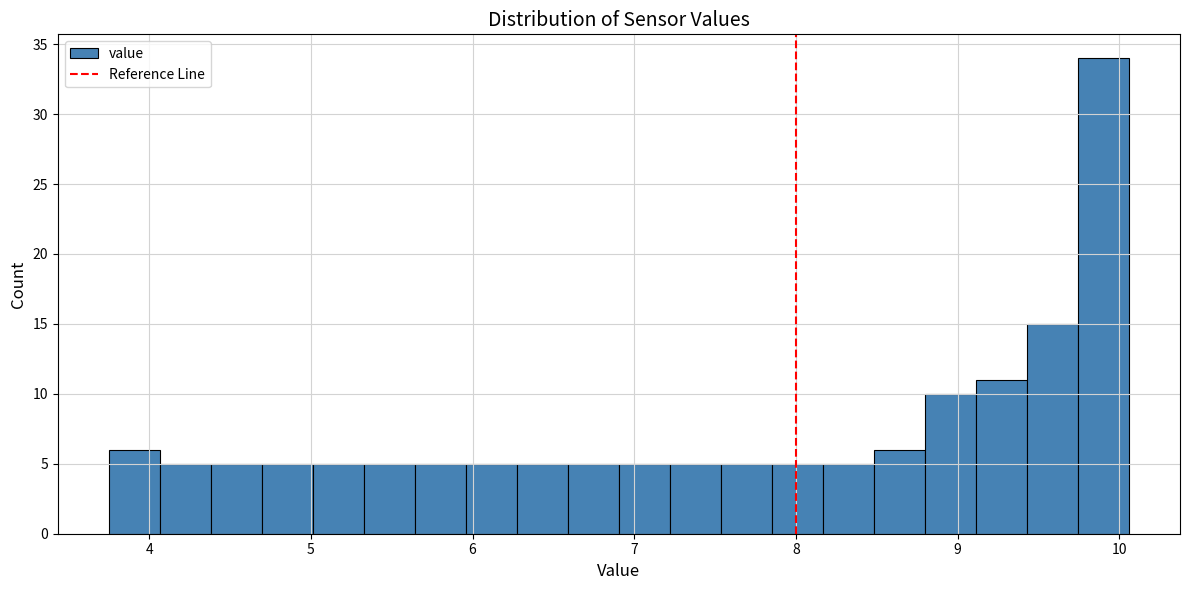

Around what value on the x-axis is the tallest bar? Give the approximate position of its centre, as read against the axis.

9.9